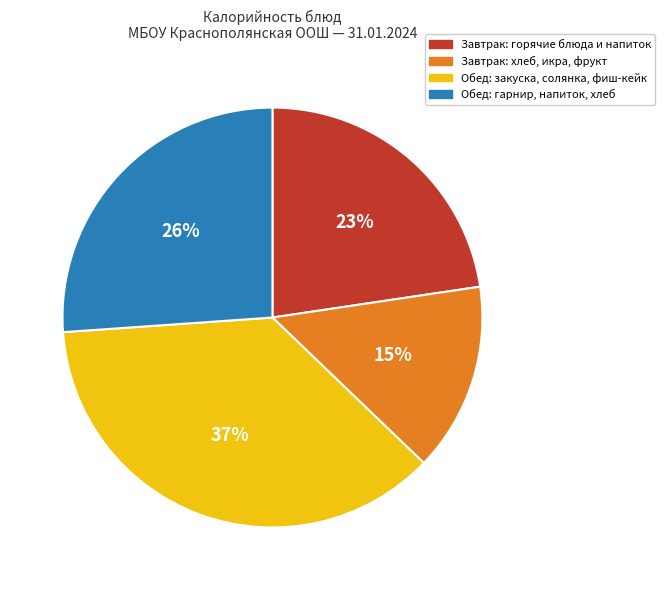

Does any single category account for the majority?

No